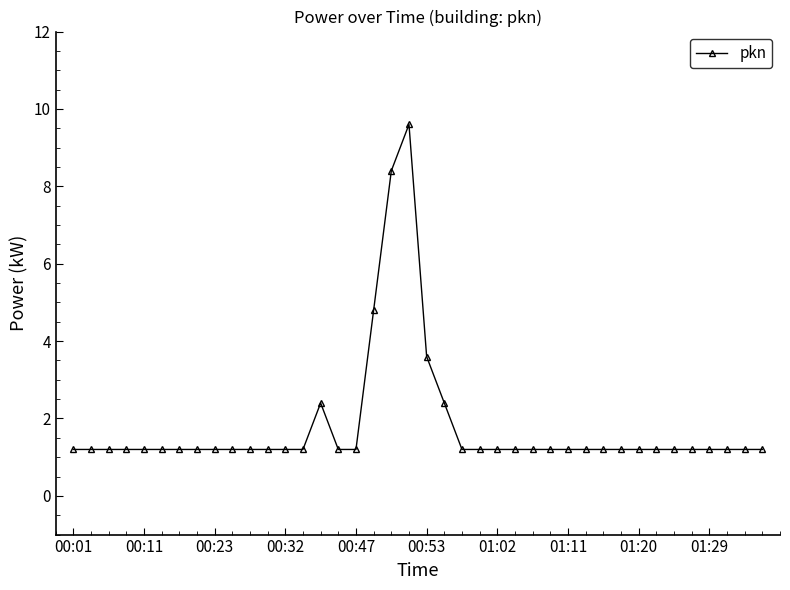

What is the value of the 24th point from the left?

1.2